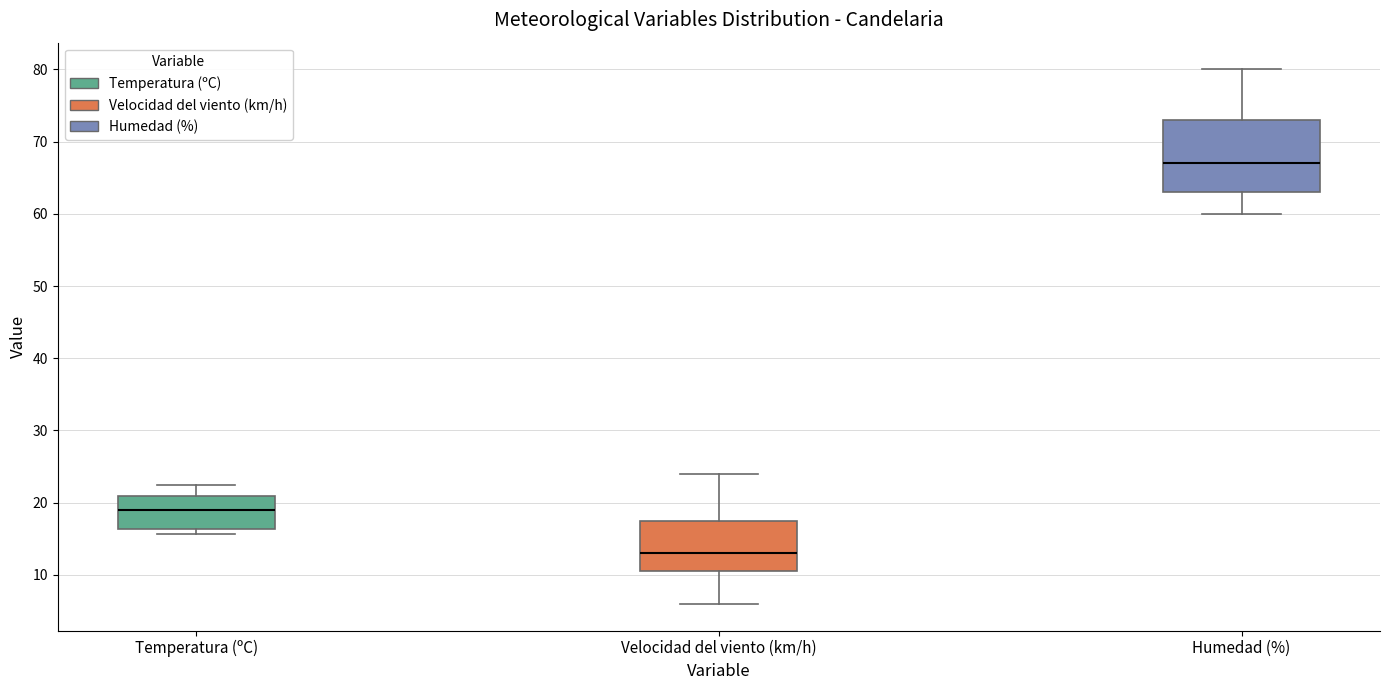

Reading left to right, read every box against the y-axis: the position of its median line, the range the box covers, and the ends of its whiskers. The values are not printed on the chart, so give them approximately, as read against the axis.

Temperatura (ºC): median 19, box 16 to 21, whiskers 16 (just below the box's lower edge) to 23
Velocidad del viento (km/h): median 13, box 11 to 18, whiskers 6 to 24
Humedad (%): median 67, box 63 to 73, whiskers 60 to 80